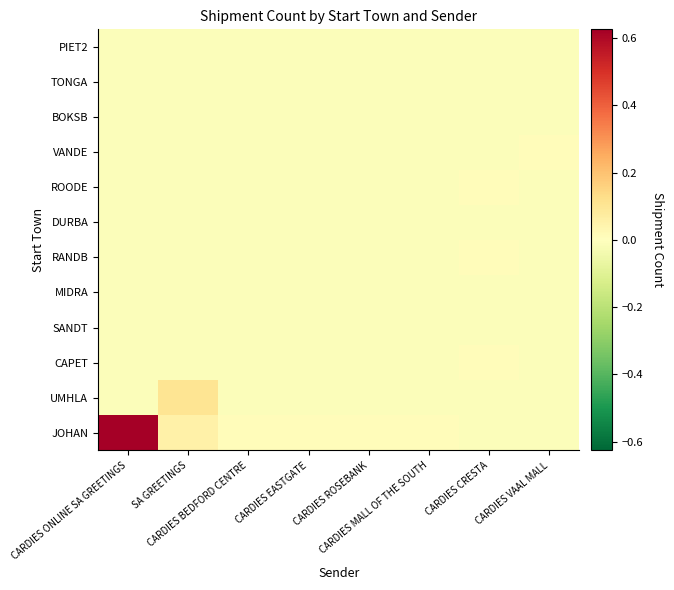

How many series are shown in this chart?

12